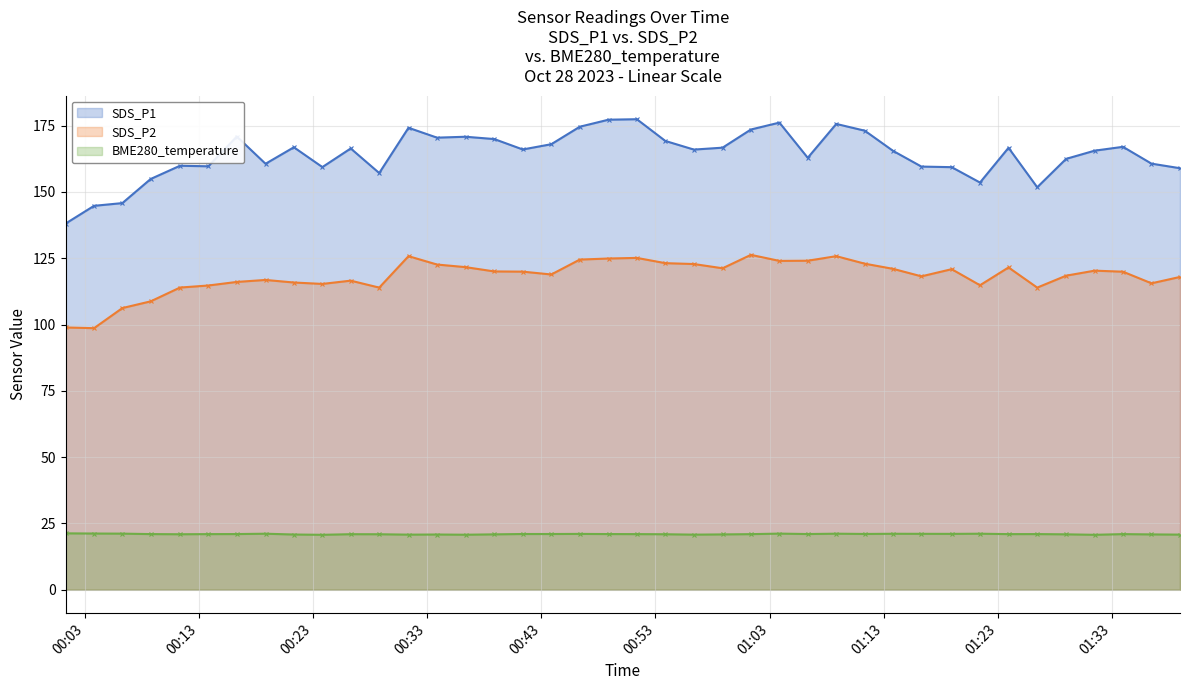

Which series has the widest spread of values?

SDS_P1